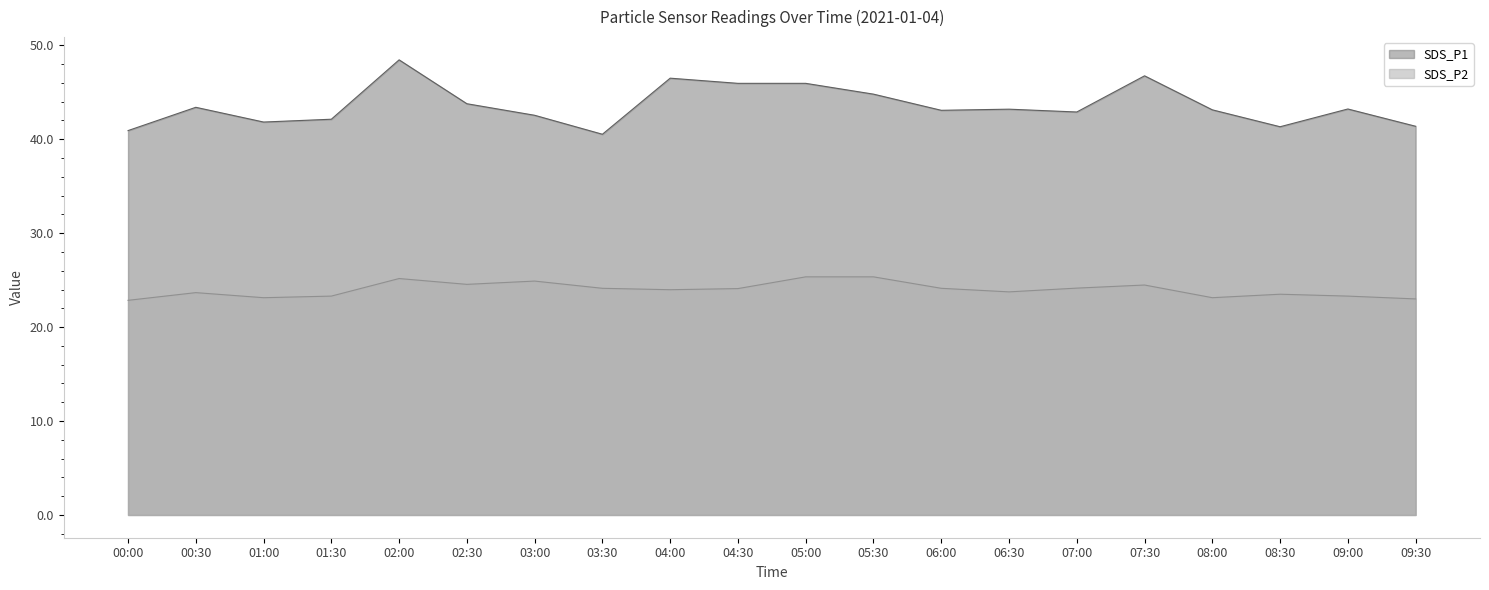

Which has a higher value, 06:30 or 04:30?

04:30